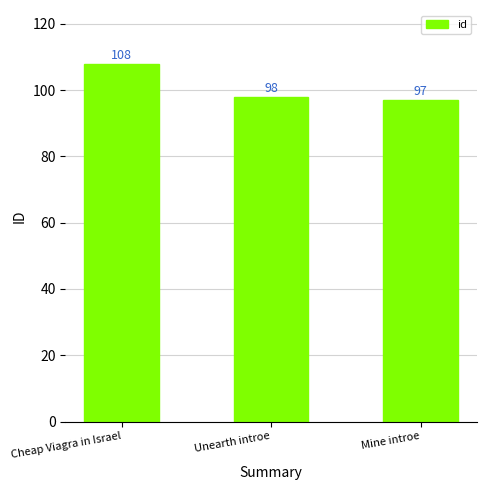

List the labels in order of value, largest first.

Cheap Viagra in Israel, Unearth introe, Mine introe